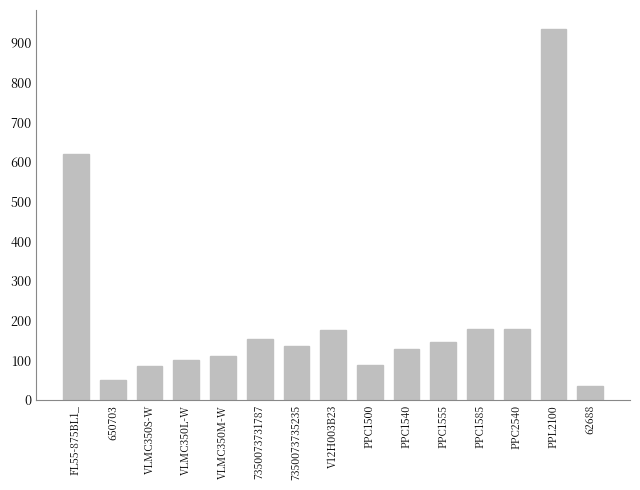

What is the minimum value shown in the chart?

36.0